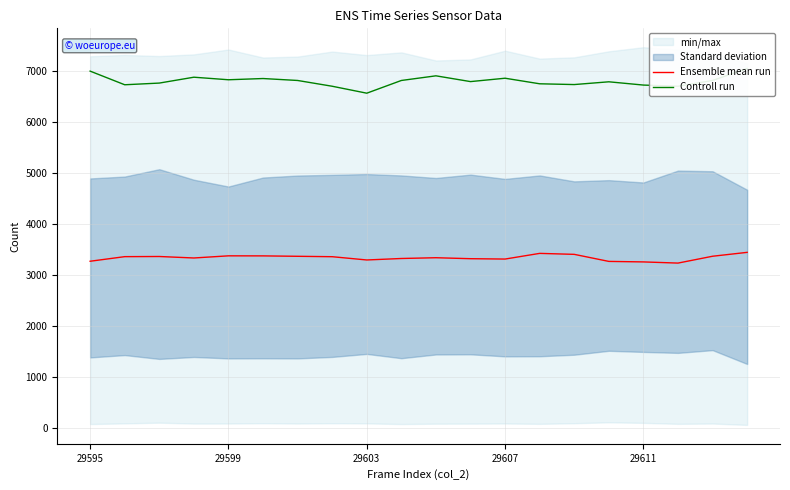

What is the difference between the Controll run values at 14 and 5?

118